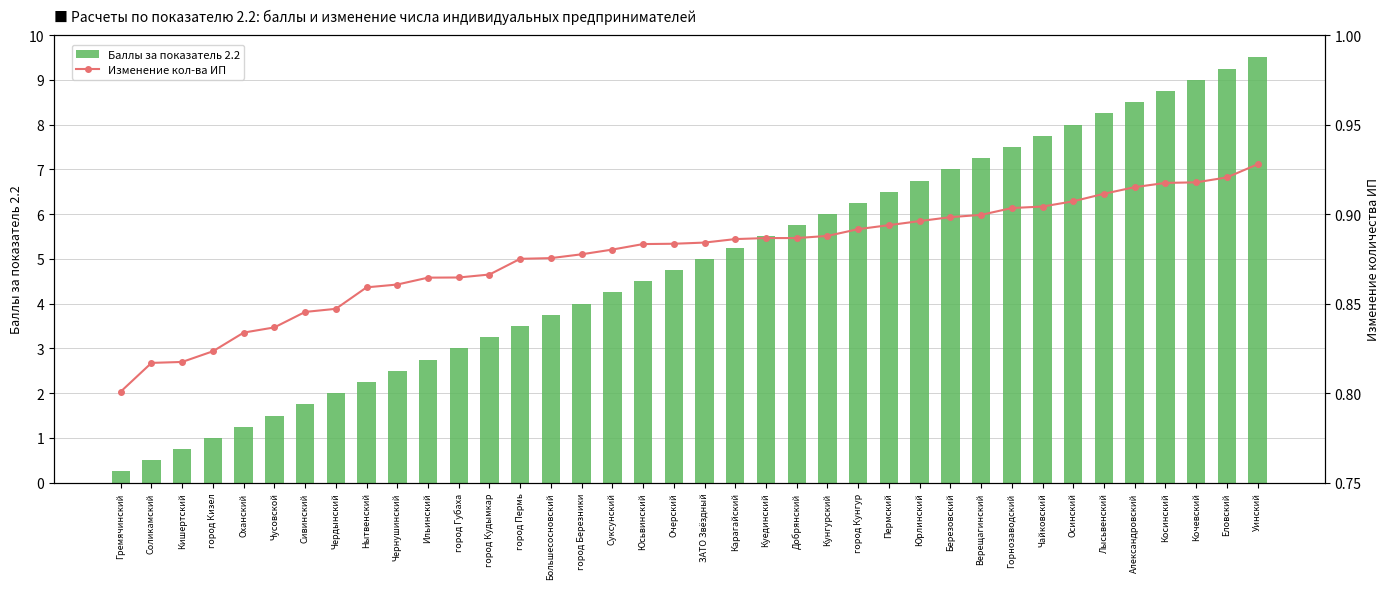

Which series has the largest total across all categories?

Баллы за показатель 2.2